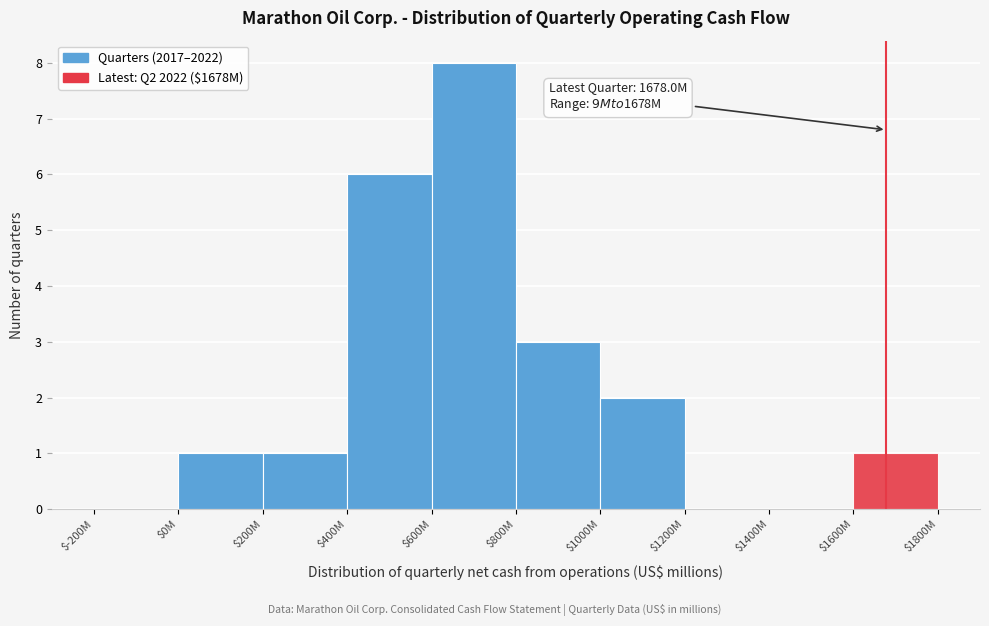

Read the value at $800M.

3